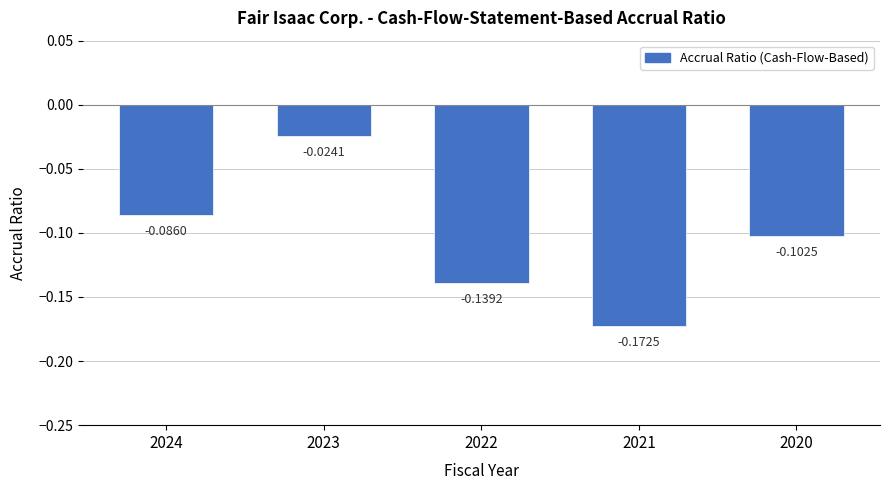

What is the sum of the values at 2022 and 2021?

-0.3